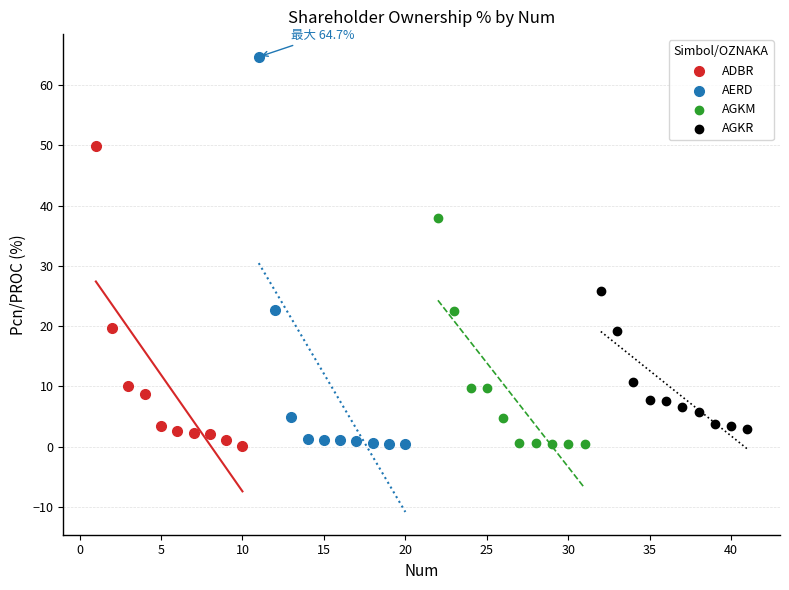

Which series reaches the maximum Y coordinate?

AERD